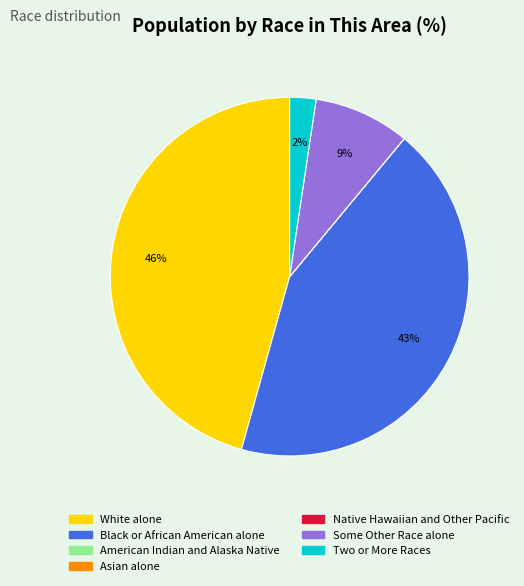

Do Black or African American alone and Some Other Race alone together represent more than half of the pie?

Yes